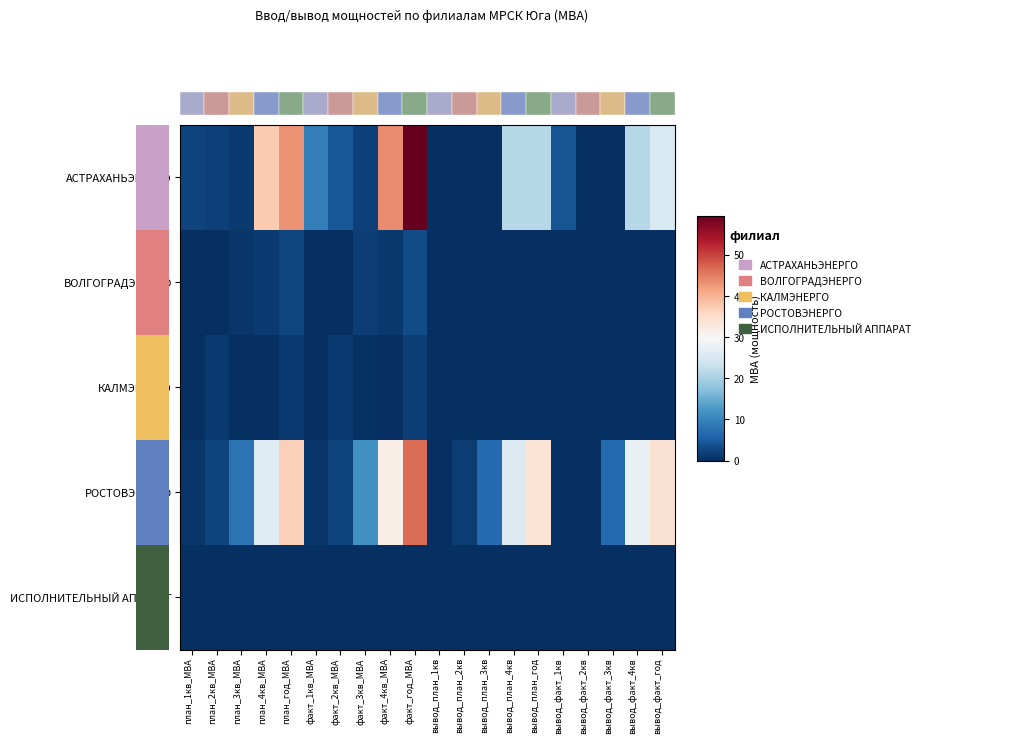

Reading right to left, list all the values displayed in this chart.

АСТРАХАНЬЭНЕРГО: вывод_факт_год=25.3	вывод_факт_4кв=21.3	вывод_факт_3кв=0.0	вывод_факт_2кв=0.0	вывод_факт_1кв=4.0	вывод_план_год=21.3	вывод_план_4кв=21.3	вывод_план_3кв=0.0	вывод_план_2кв=0.0	вывод_план_1кв=0.0	факт_год_МВА=59.4	факт_4кв_МВА=43.7	факт_3кв_МВА=2.1	факт_2кв_МВА=4.5	факт_1кв_МВА=9.2	план_год_МВА=43.1	план_4кв_МВА=37.5	план_3кв_МВА=1.2	план_2кв_МВА=2.1	план_1кв_МВА=2.3
ВОЛГОГРАДЭНЕРГО: вывод_факт_год=0.0	вывод_факт_4кв=0.0	вывод_факт_3кв=0.0	вывод_факт_2кв=0.0	вывод_факт_1кв=0.0	вывод_план_год=0.1	вывод_план_4кв=0.0	вывод_план_3кв=0.0	вывод_план_2кв=0.0	вывод_план_1кв=0.1	факт_год_МВА=3.1	факт_4кв_МВА=1.0	факт_3кв_МВА=1.8	факт_2кв_МВА=0.2	факт_1кв_МВА=0.1	план_год_МВА=2.4	план_4кв_МВА=1.2	план_3кв_МВА=0.9	план_2кв_МВА=0.2	план_1кв_МВА=0.1
КАЛМЭНЕРГО: вывод_факт_год=0.0	вывод_факт_4кв=0.0	вывод_факт_3кв=0.0	вывод_факт_2кв=0.0	вывод_факт_1кв=0.0	вывод_план_год=0.0	вывод_план_4кв=0.0	вывод_план_3кв=0.0	вывод_план_2кв=0.0	вывод_план_1кв=0.0	факт_год_МВА=1.8	факт_4кв_МВА=0.1	факт_3кв_МВА=0.4	факт_2кв_МВА=1.3	факт_1кв_МВА=0.0	план_год_МВА=1.3	план_4кв_МВА=0.0	план_3кв_МВА=0.0	план_2кв_МВА=1.3	план_1кв_МВА=0.0
РОСТОВЭНЕРГО: вывод_факт_год=34.2	вывод_факт_4кв=27.5	вывод_факт_3кв=6.6	вывод_факт_2кв=0.1	вывод_факт_1кв=0.0	вывод_план_год=33.8	вывод_план_4кв=25.7	вывод_план_3кв=6.6	вывод_план_2кв=1.6	вывод_план_1кв=0.0	факт_год_МВА=46.4	факт_4кв_МВА=31.6	факт_3кв_МВА=11.7	факт_2кв_МВА=2.3	факт_1кв_МВА=0.8	план_год_МВА=36.8	план_4кв_МВА=25.9	план_3кв_МВА=7.8	план_2кв_МВА=2.2	план_1кв_МВА=0.9
ИСПОЛНИТЕЛЬНЫЙ АППАРАТ: вывод_факт_год=0.0	вывод_факт_4кв=0.0	вывод_факт_3кв=0.0	вывод_факт_2кв=0.0	вывод_факт_1кв=0.0	вывод_план_год=0.0	вывод_план_4кв=0.0	вывод_план_3кв=0.0	вывод_план_2кв=0.0	вывод_план_1кв=0.0	факт_год_МВА=0.0	факт_4кв_МВА=0.0	факт_3кв_МВА=0.0	факт_2кв_МВА=0.0	факт_1кв_МВА=0.0	план_год_МВА=0.0	план_4кв_МВА=0.0	план_3кв_МВА=0.0	план_2кв_МВА=0.0	план_1кв_МВА=0.0